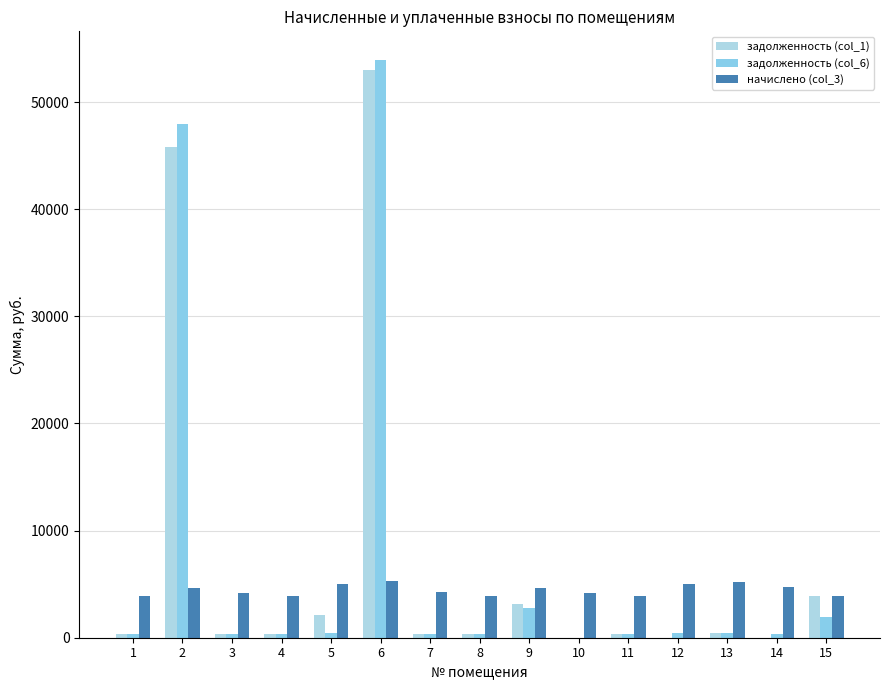

Are the bars grouped side by side (vs. stacked)?

Yes